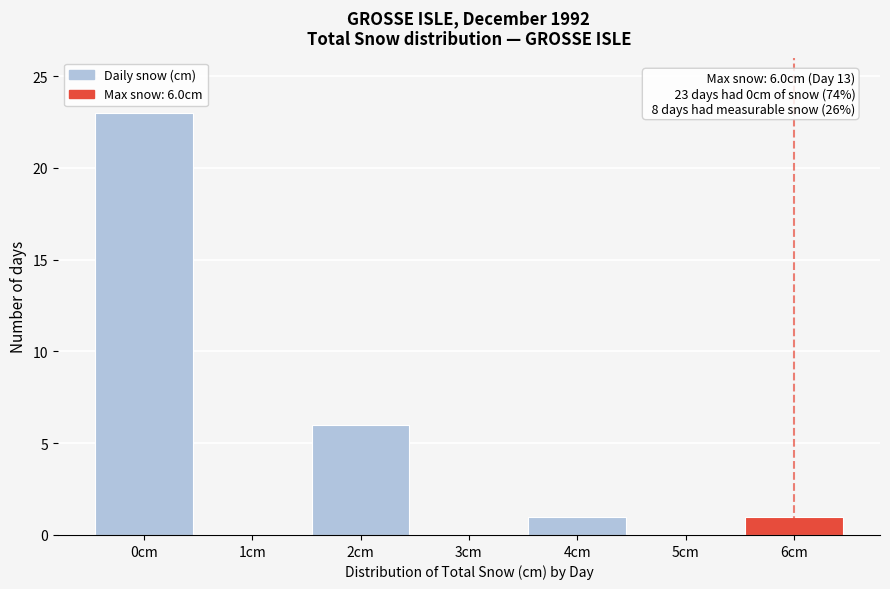

Which range on the x-axis has the tallest bar?

-0.5 to 0.5